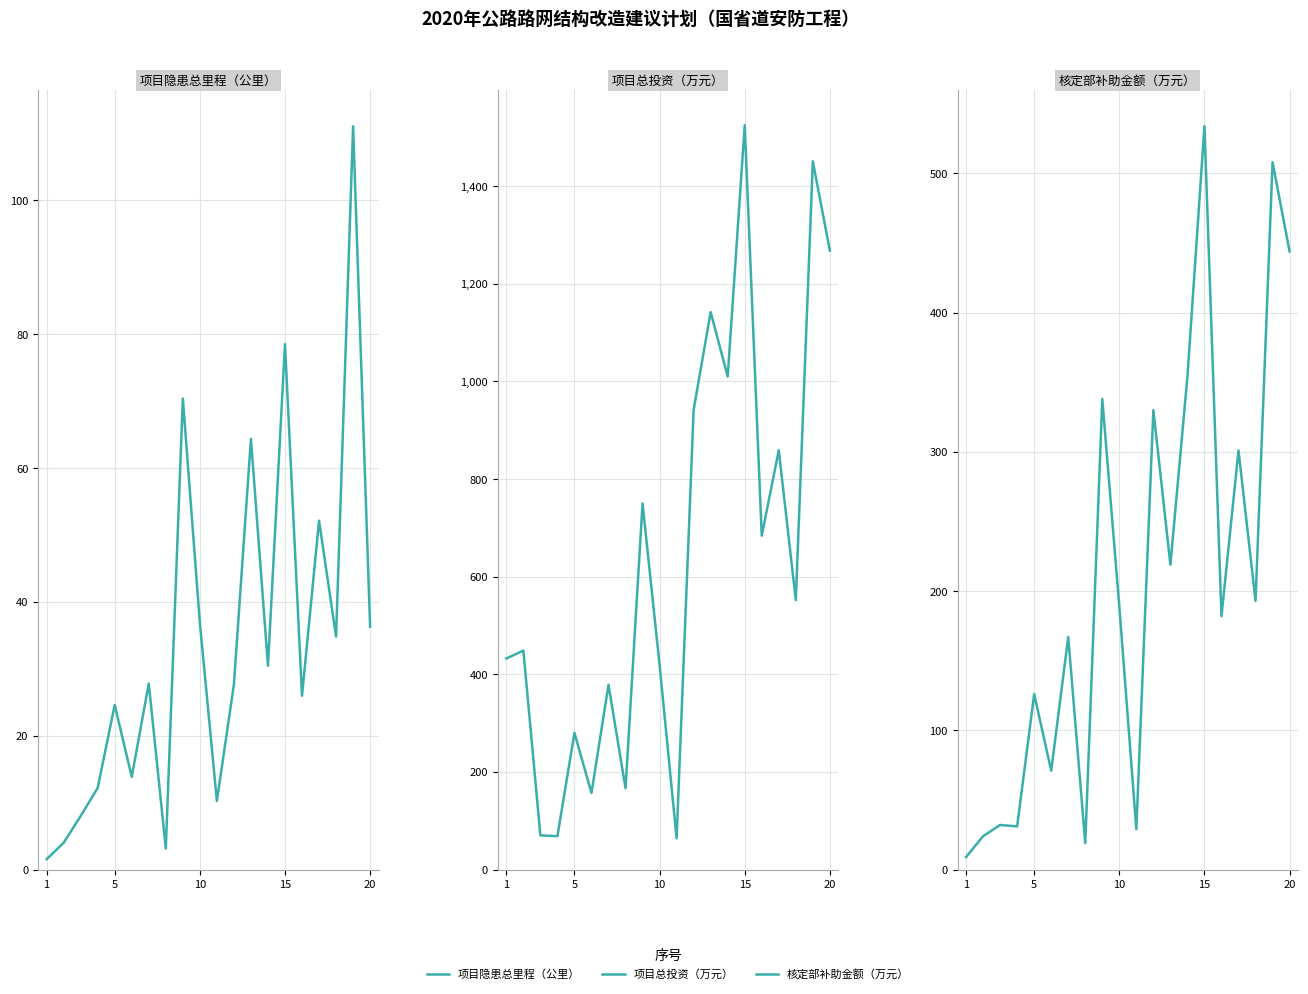

True or false: 项目总投资（万元） has a value of 802.4 at 20.

False